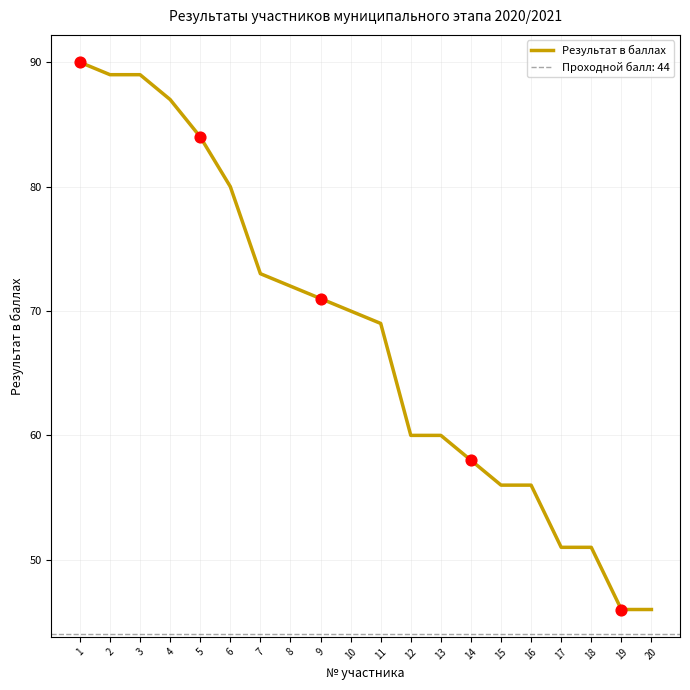

Which has a higher value, 15 or 8?

8